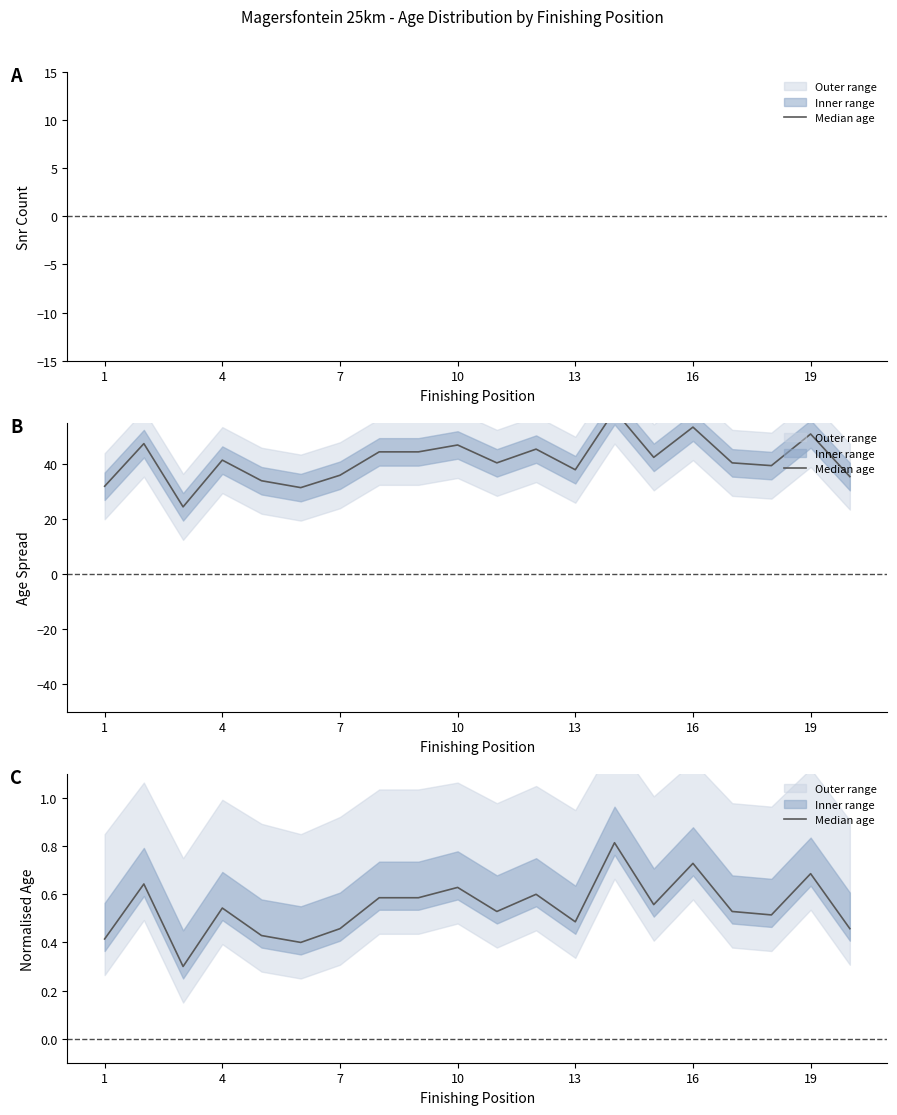

At which label is the value closest to 0?

7